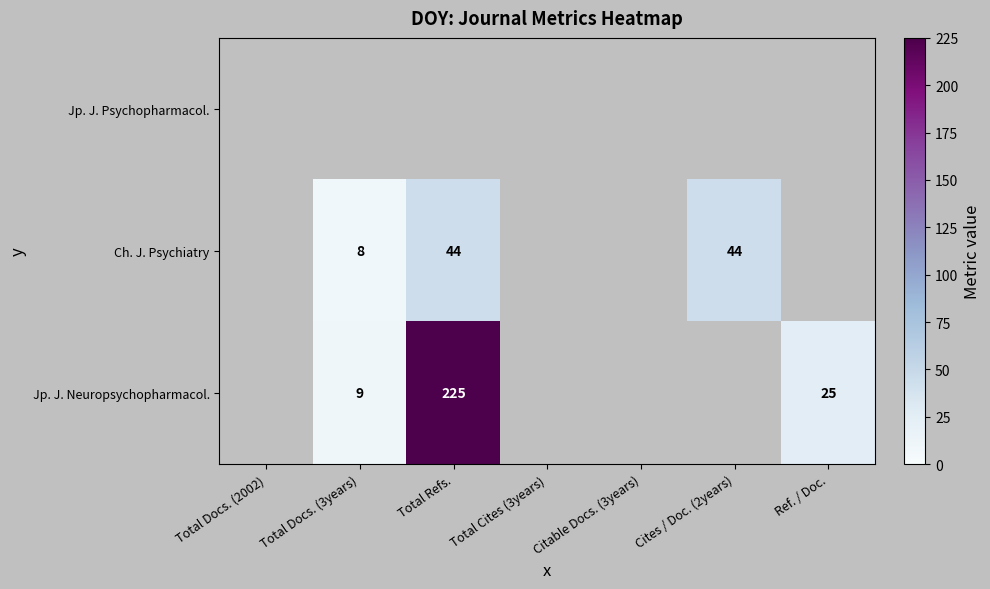

How many series are shown in this chart?

3